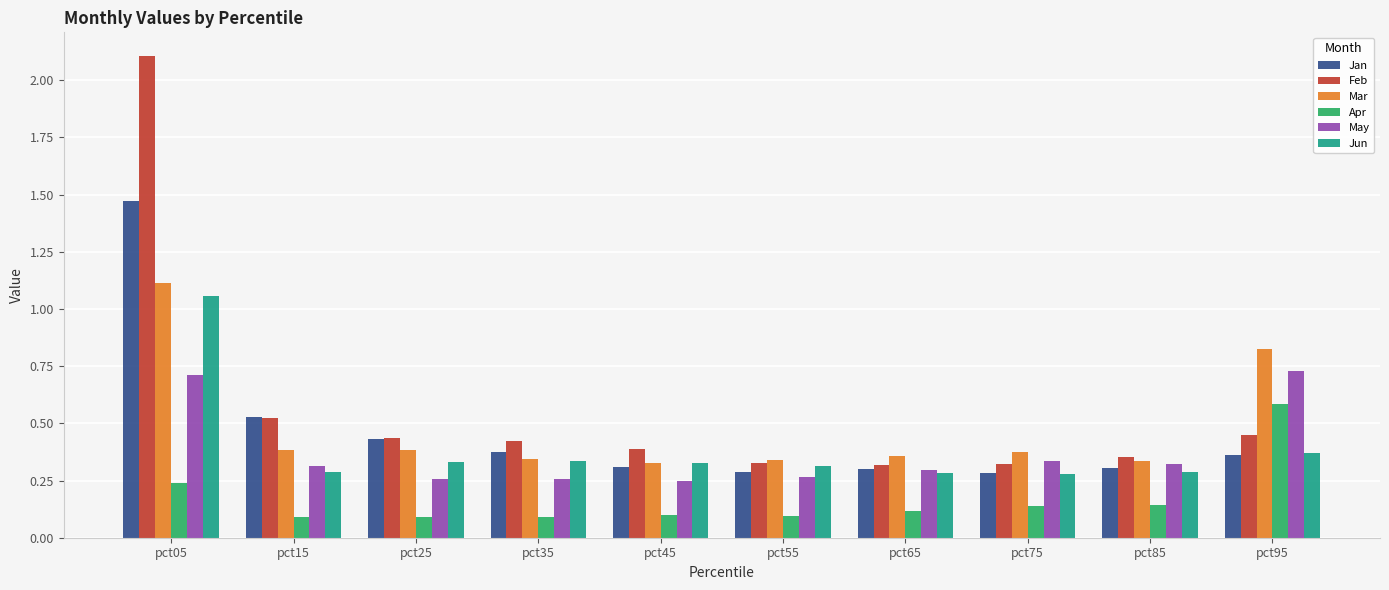

Does the chart contain stacked bars?

No